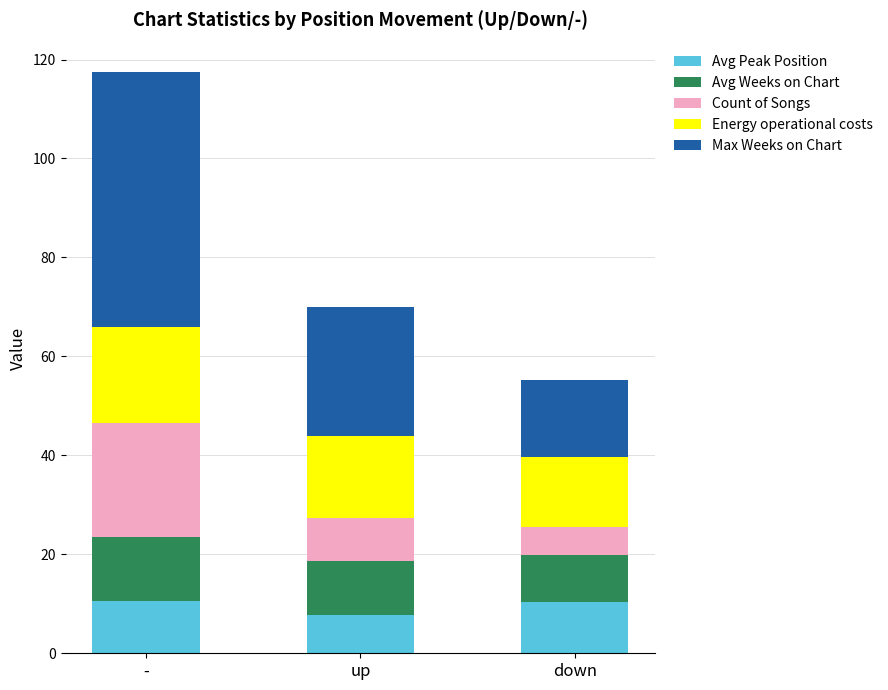

True or false: Avg Peak Position has a value of 10.4 at down.

True